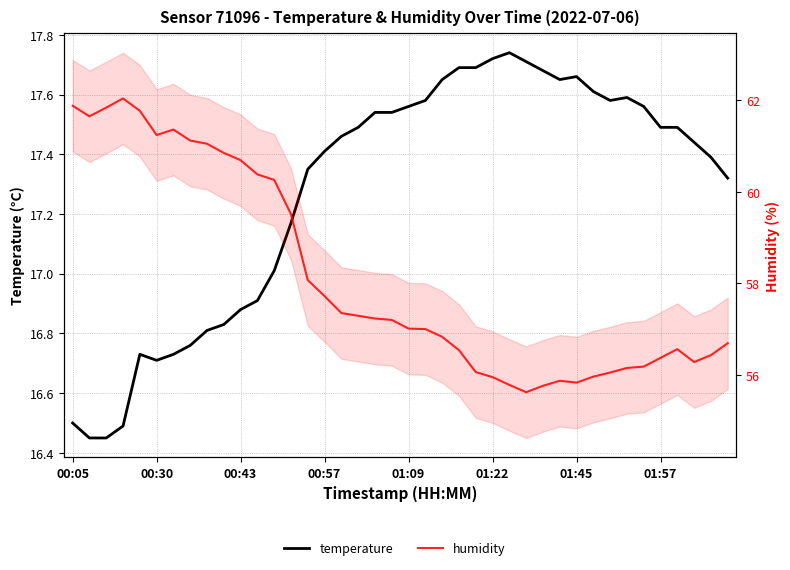

Which series has the largest total across all categories?

humidity